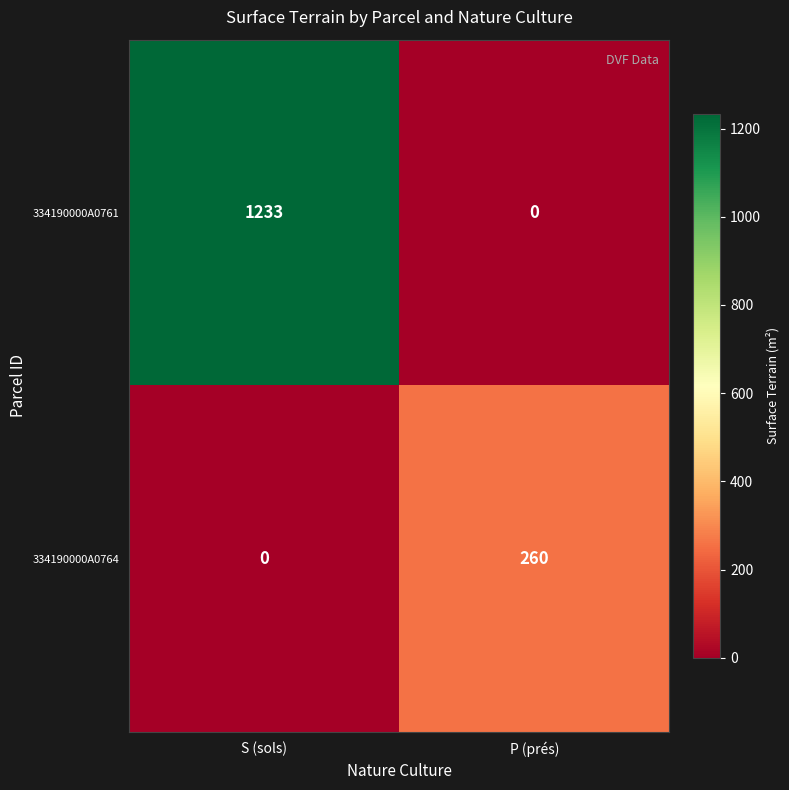

At how many categories does at least one series exceed 814?

1